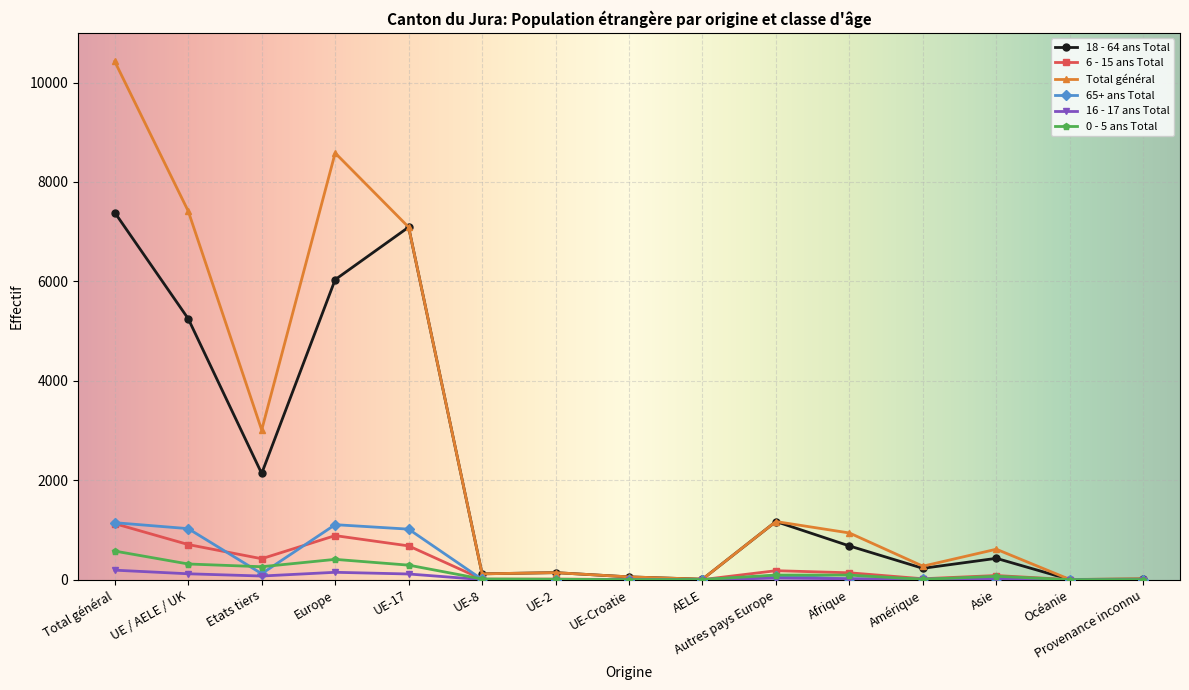

Does the chart display data point markers on the line(s)?

Yes